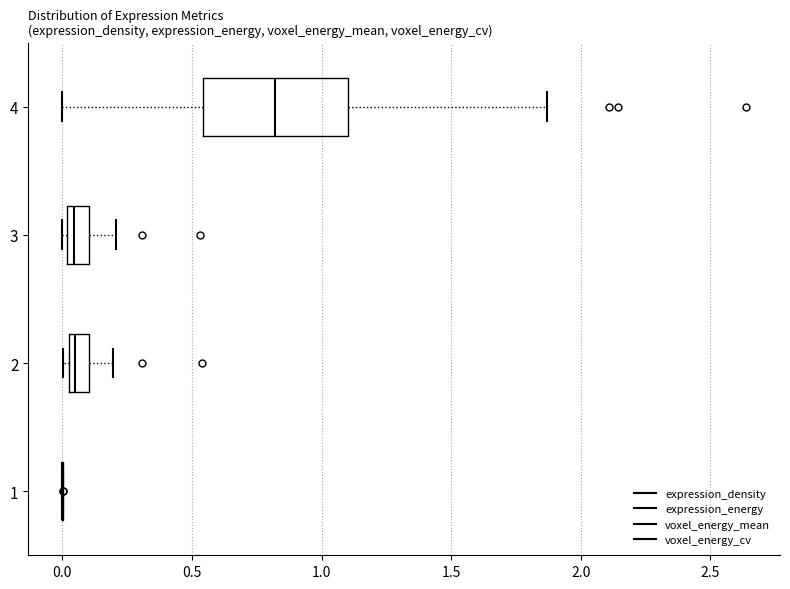

Reading bottom to top, read every box against the x-axis: the position of its median line, the range the box covers, and the ends of its whiskers. The values are not printed on the chart, so give them approximately, as read against the axis.

1: box collapsed to a line at 0.00, whiskers 0.00 to 0.00
2: median 0.05, box 0.00 to 0.10, whiskers 0.00 (just left of the box's left edge) to 0.20
3: median 0.05, box 0.00 to 0.10, whiskers 0.00 (just left of the box's left edge) to 0.20
4: median 0.80, box 0.55 to 1.10, whiskers 0.00 to 1.85